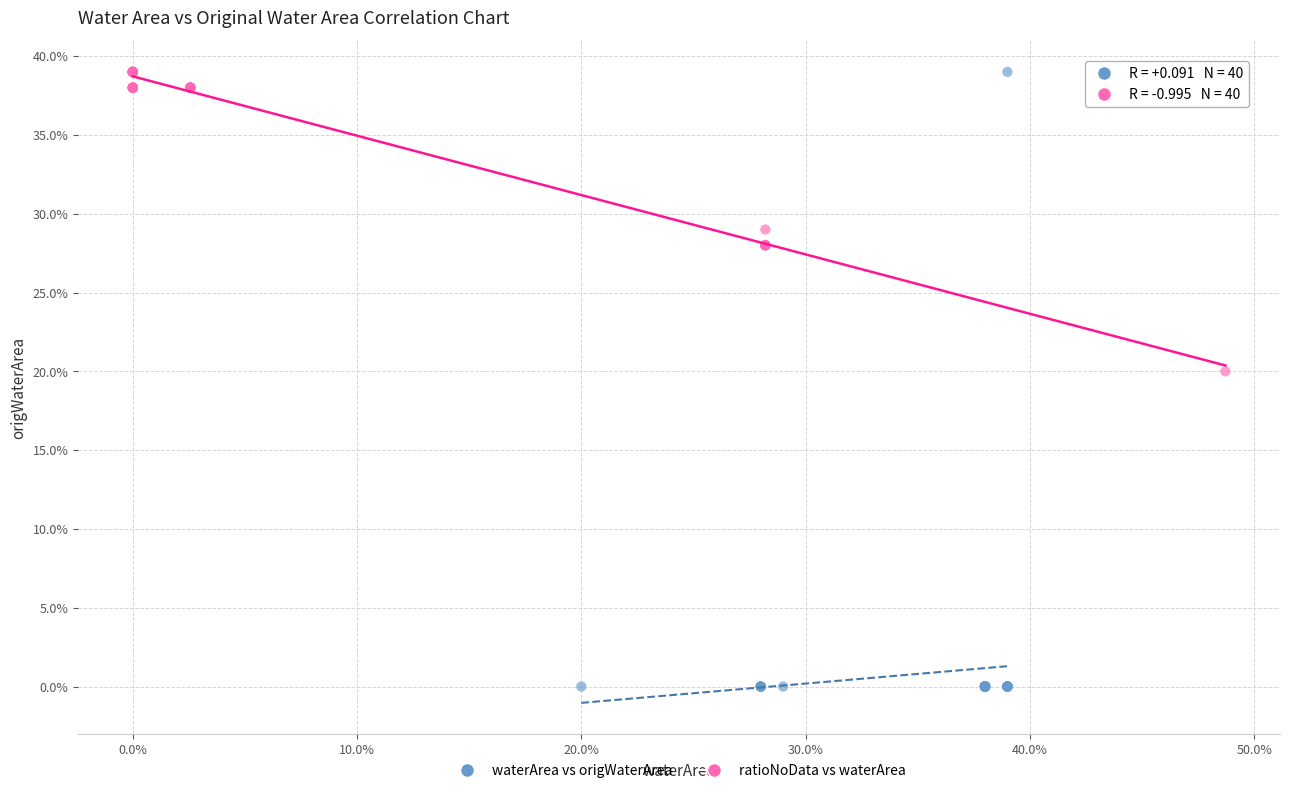

What are all the series names shown in the legend?

waterArea vs origWaterArea, ratioNoData vs waterArea